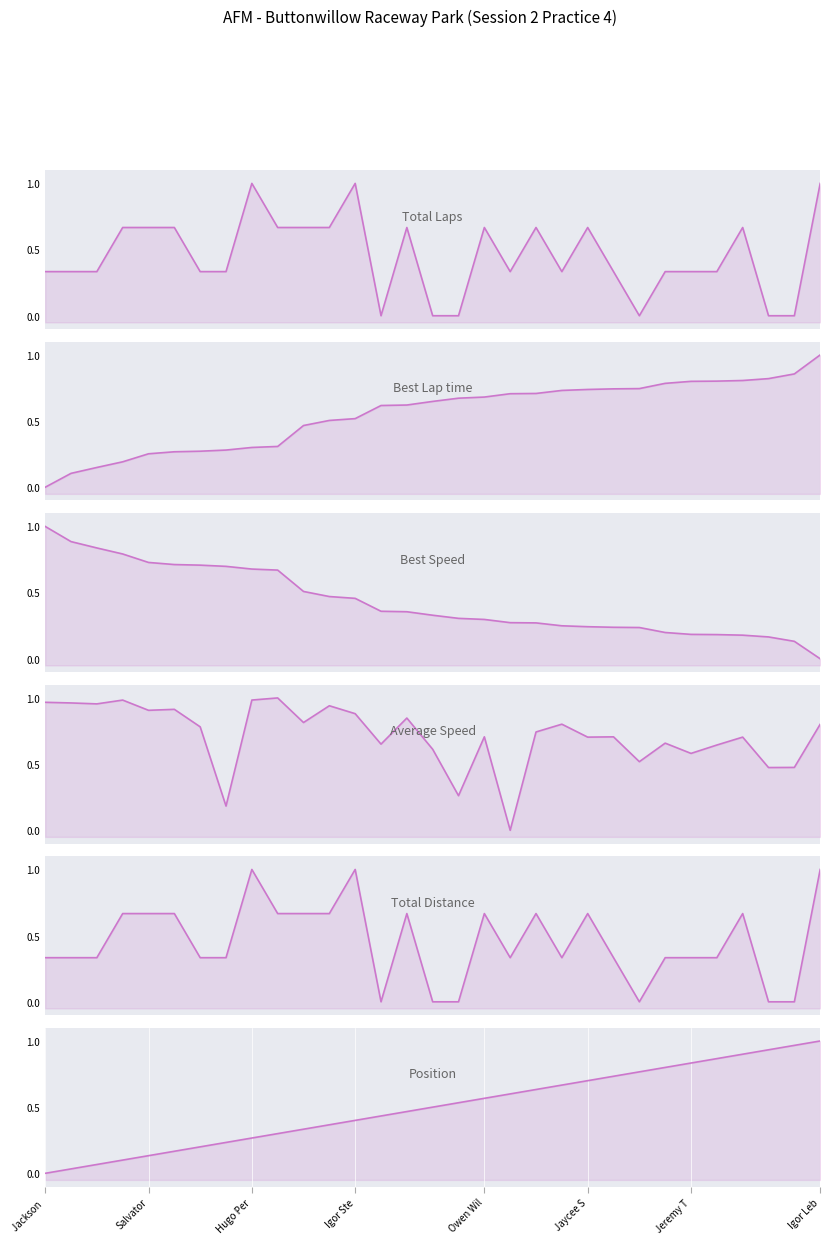

True or false: Total Laps and Total Distance intersect in this chart.

False